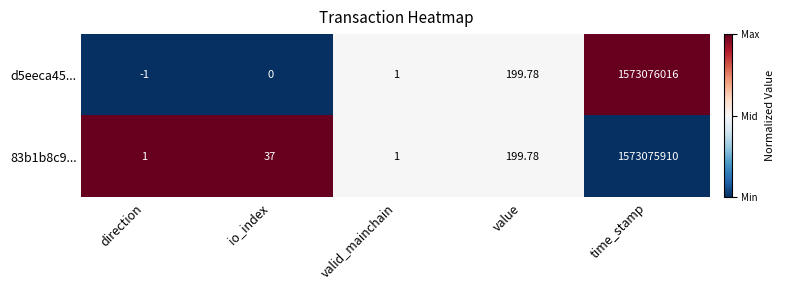

At which label is d5eeca45... closest to 786538007?

value